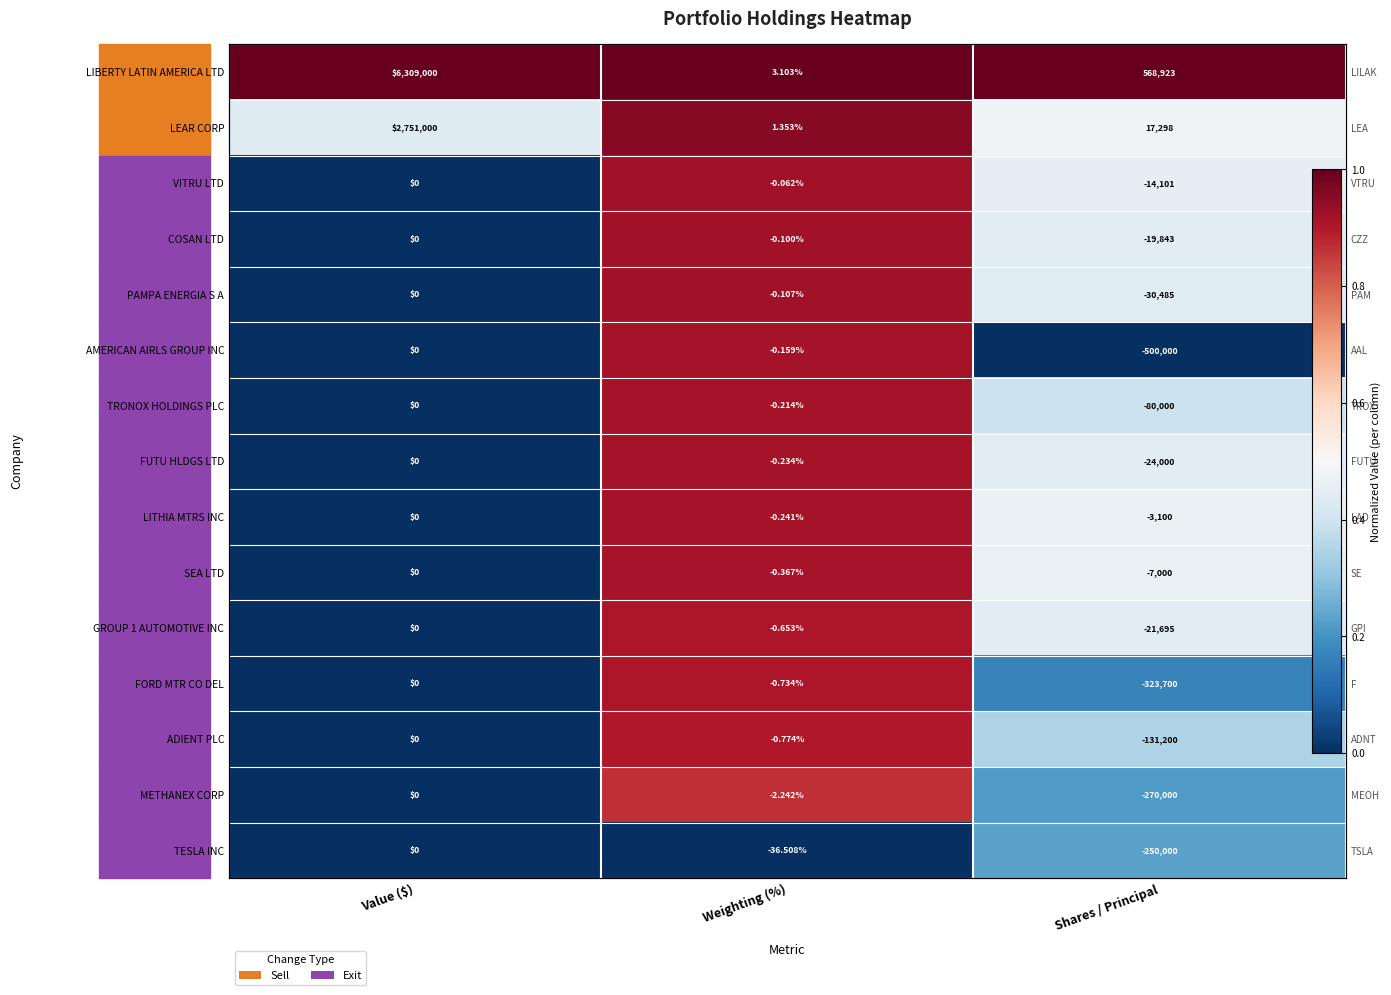

At Value ($), list the series in order from largest to smallest.

LIBERTY LATIN AMERICA LTD, LEAR CORP, VITRU LTD, COSAN LTD, PAMPA ENERGIA S A, AMERICAN AIRLS GROUP INC, TRONOX HOLDINGS PLC, FUTU HLDGS LTD, LITHIA MTRS INC, SEA LTD, GROUP 1 AUTOMOTIVE INC, FORD MTR CO DEL, ADIENT PLC, METHANEX CORP, TESLA INC